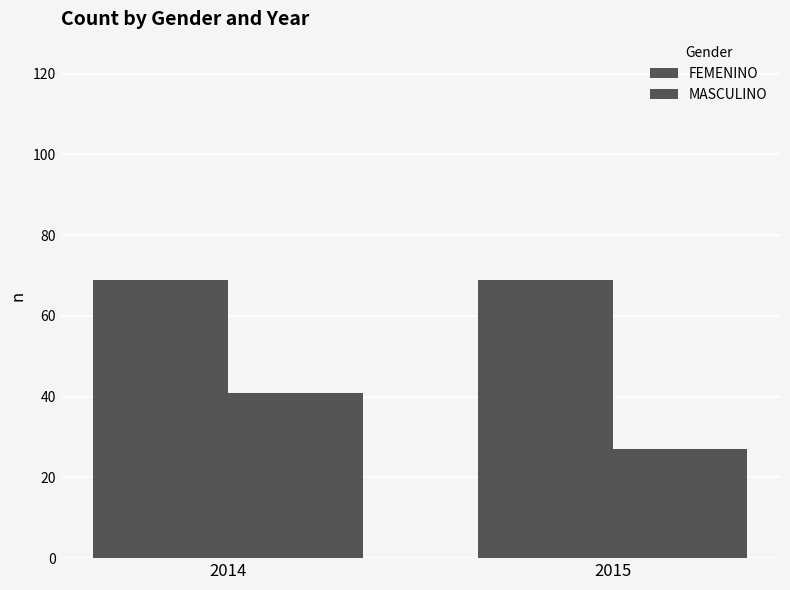

What is the sum of the MASCULINO values at 2014 and 2015?

68